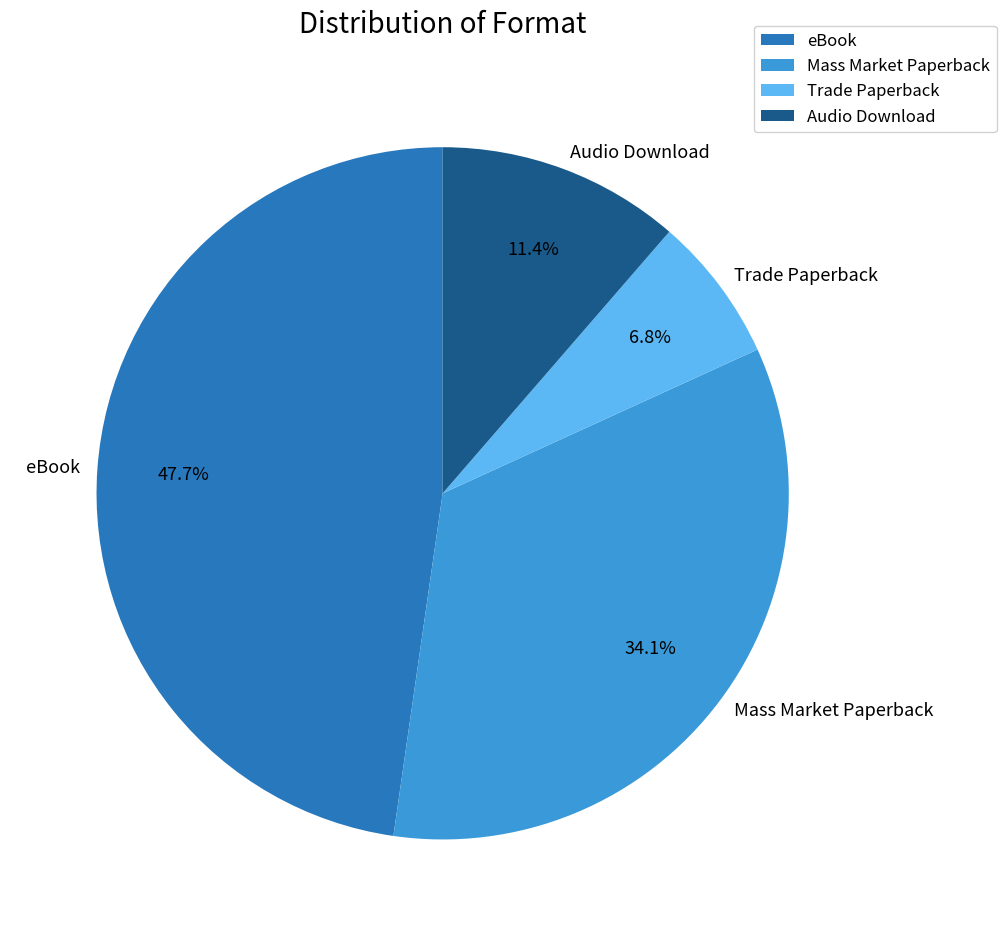

Count the number of slices in the pie.

4